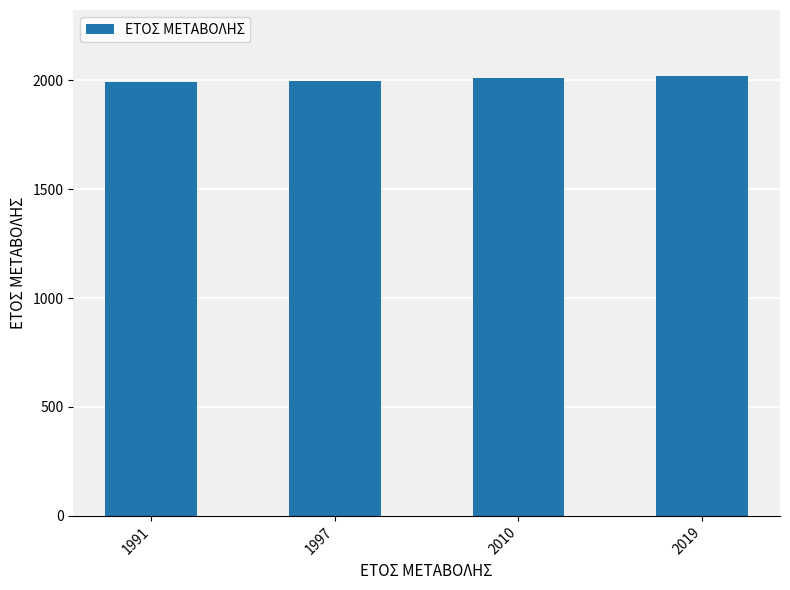

Is it true that the value at 2019 is 3422?

False